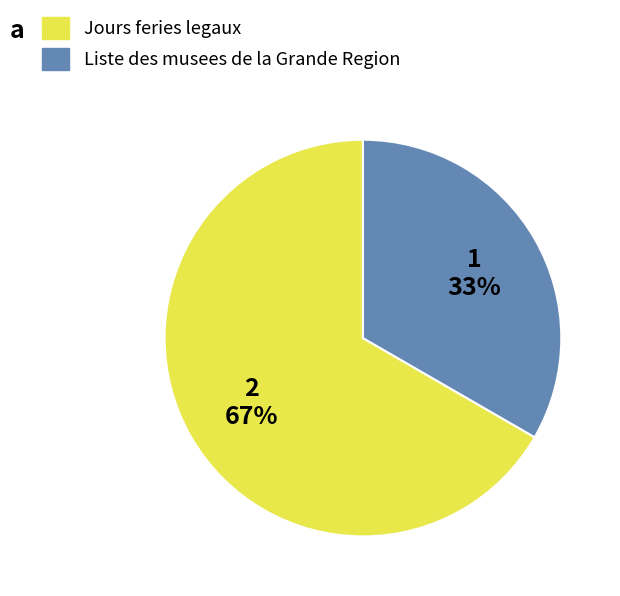

To the nearest percent, what is the combined percentage of Liste des musees de la Grande Region and Jours feries legaux?

100%